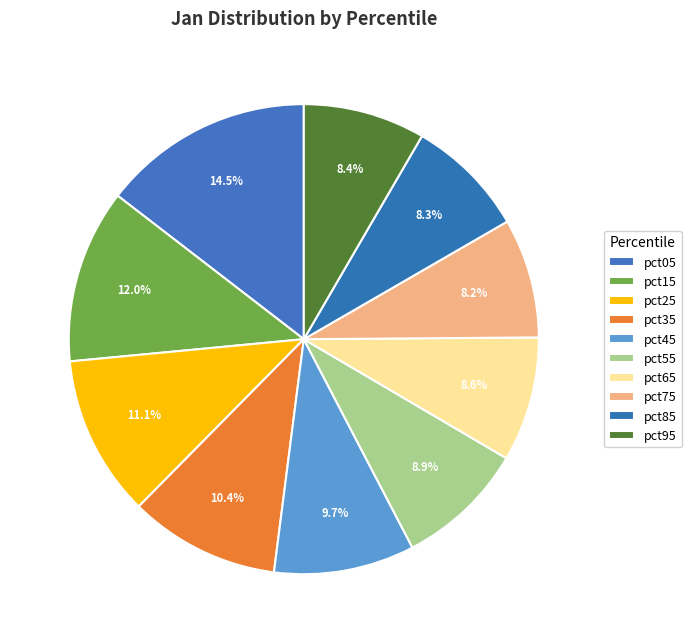

To the nearest percent, what percentage of the pie is pct25?

11%